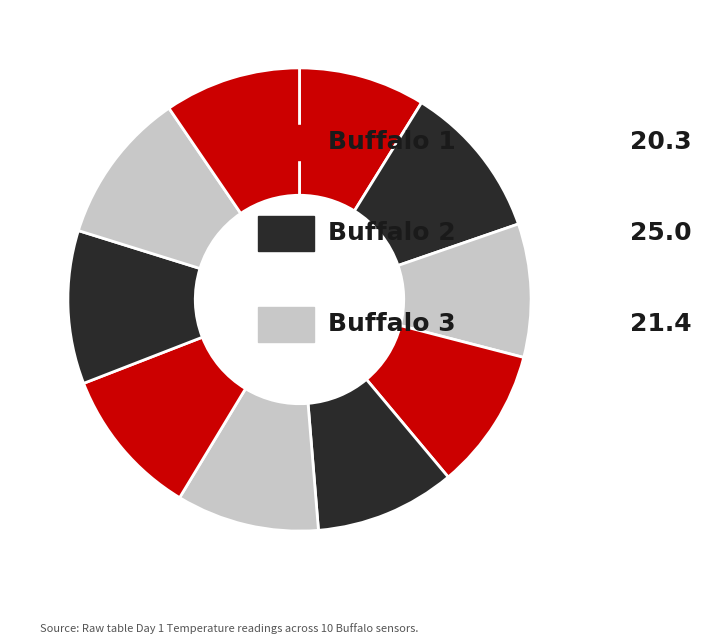

How many slices are in this pie chart?

10